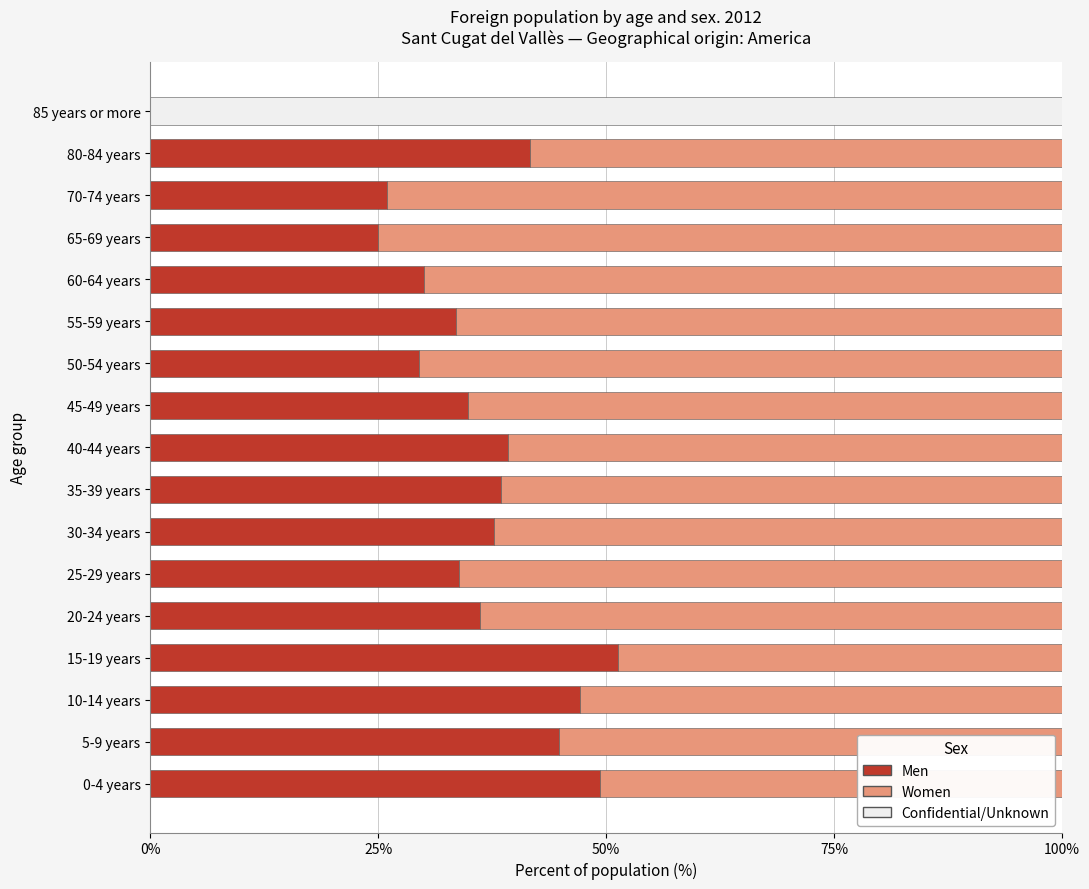

The value of Men at 30-34 years is 37.7. True or false?

True